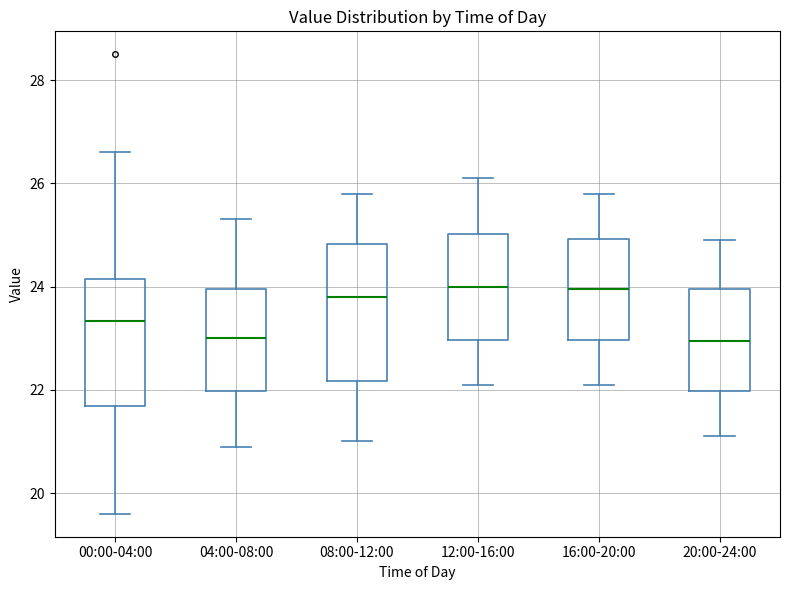

Where does the upper whisker of the box for 12:00-16:00 end on the y-axis? The values are not printed on the chart, so give them approximately, as read against the axis.

26.2